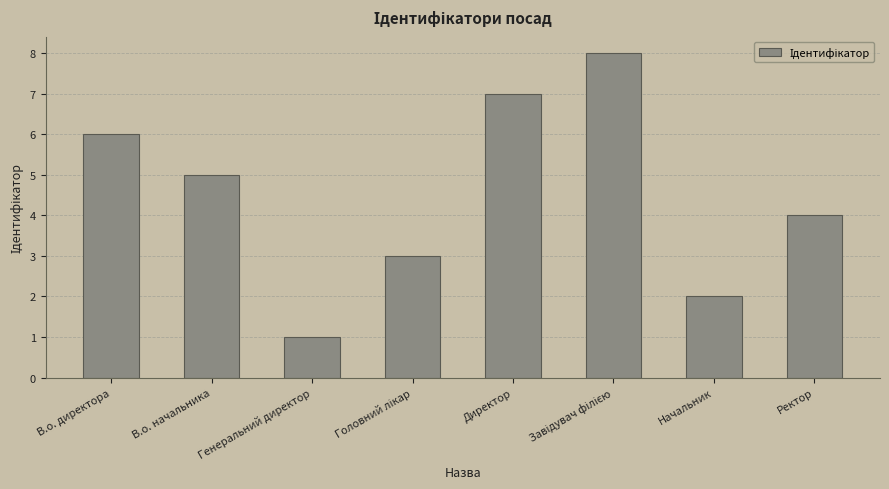

The chart shows a value of 4 at Ректор. True or false?

True